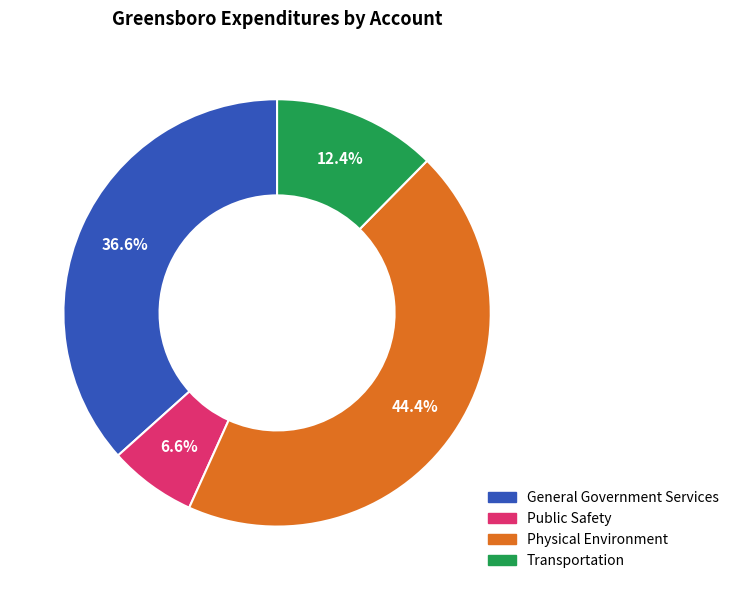

Rank the categories by value from highest to lowest.

Physical Environment, General Government Services, Transportation, Public Safety